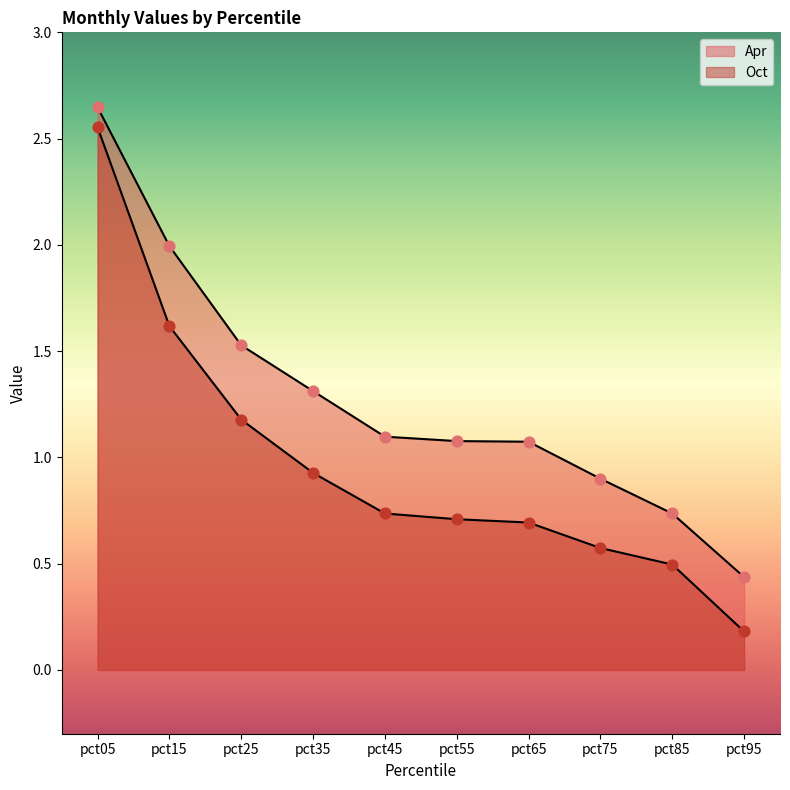

Which series has the largest total across all categories?

Apr